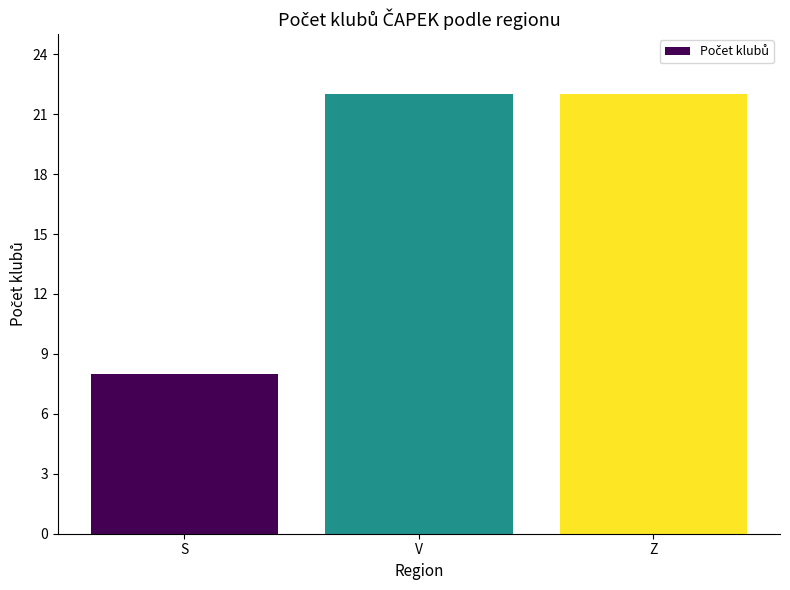

At which category does the chart reach its minimum across all series?

S